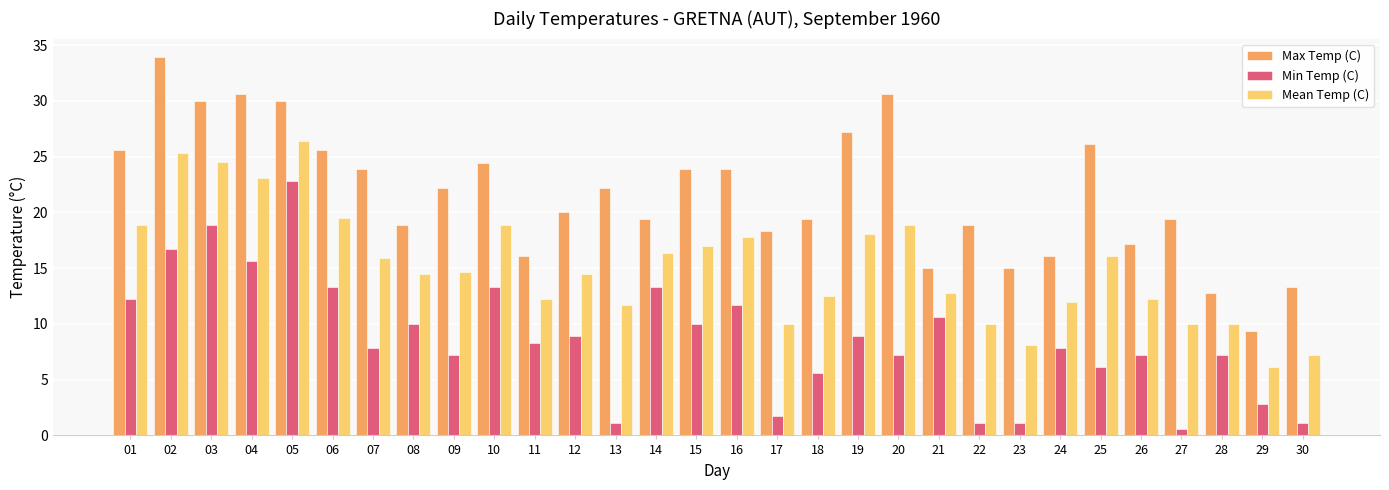

What is the difference between the highest and lowest values at 19?

18.3